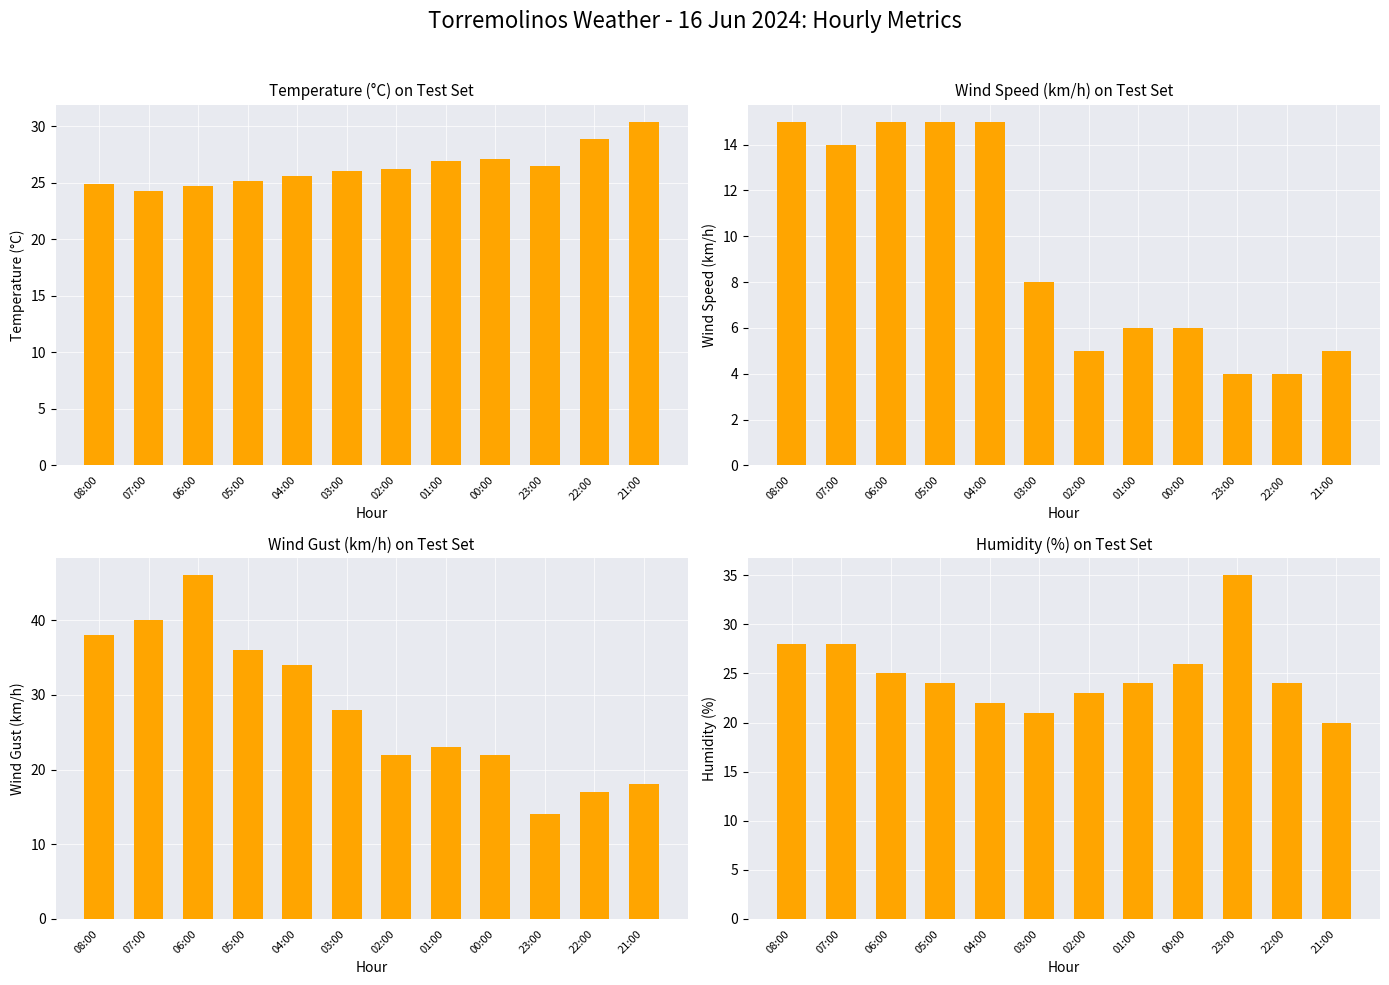

Between 06:00 and 00:00, which is larger?

00:00